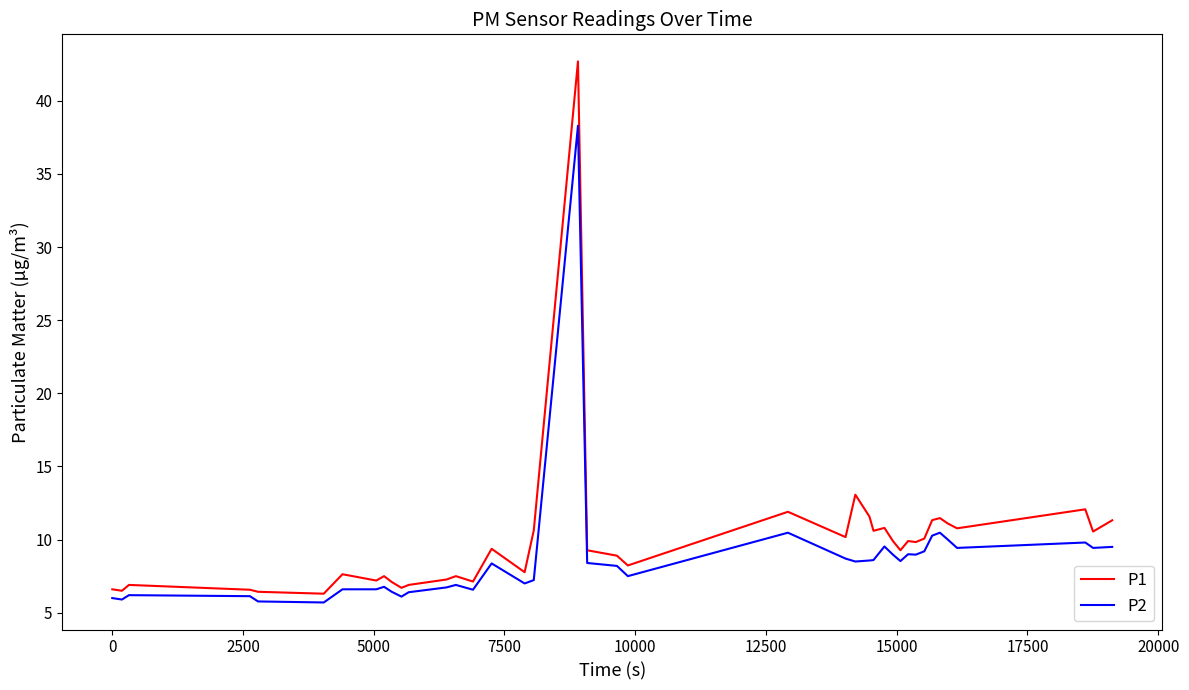

What is the maximum value shown in the chart?

42.7